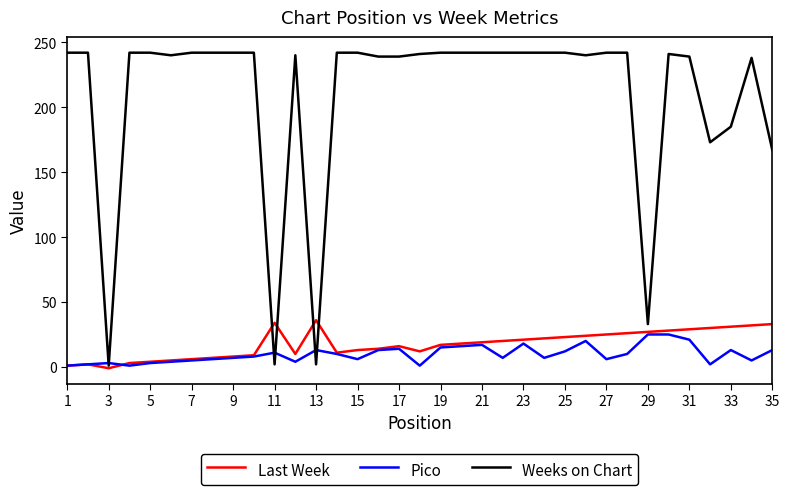

List the series in order of their peak value, highest first.

Weeks on Chart, Last Week, Pico